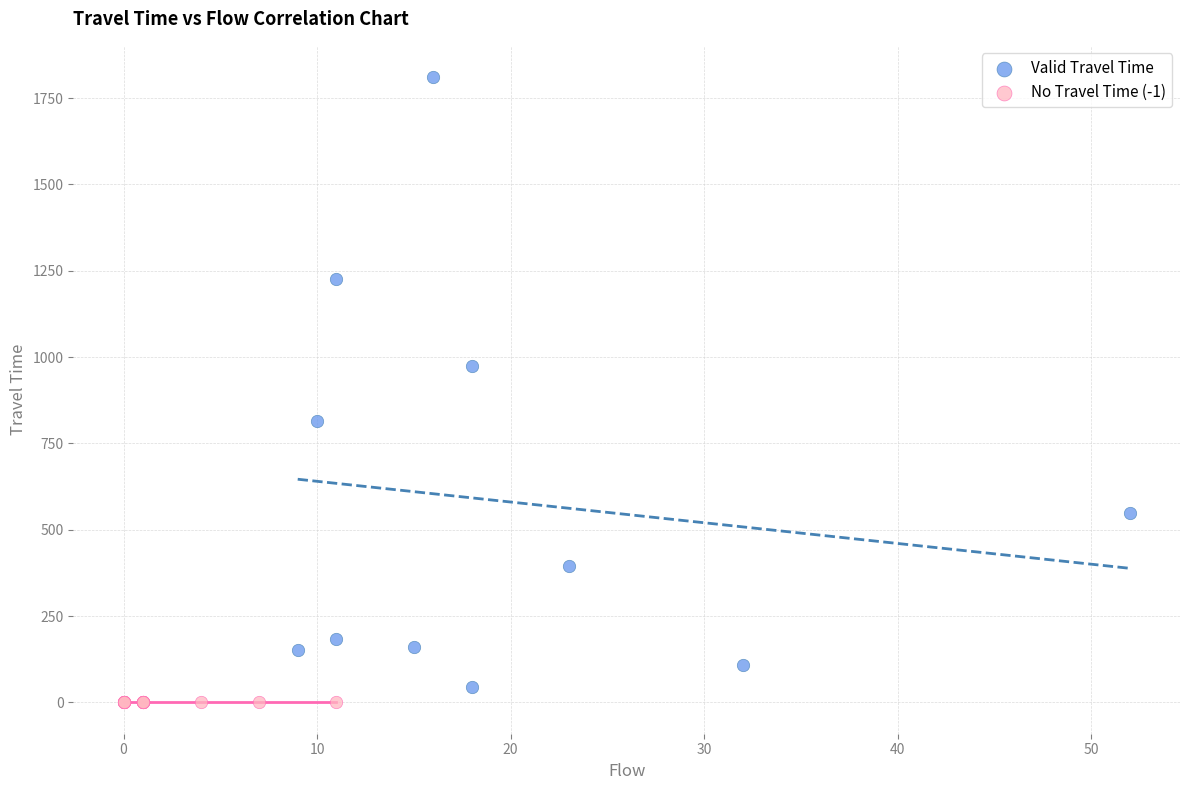

Which series reaches the minimum Y coordinate?

No Travel Time (-1)